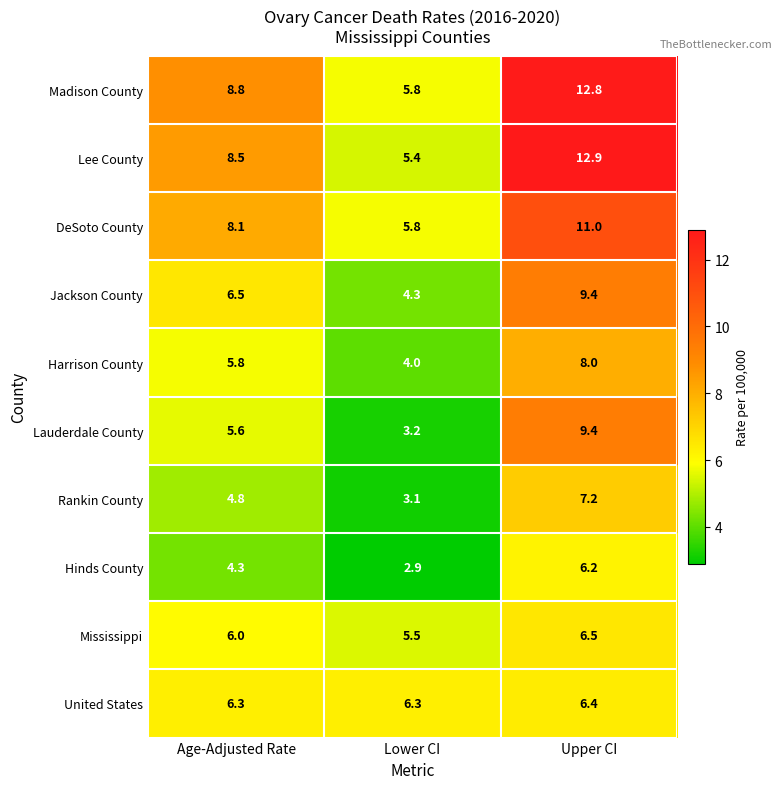

At which label does Lee County first exceed 8?

Age-Adjusted Rate